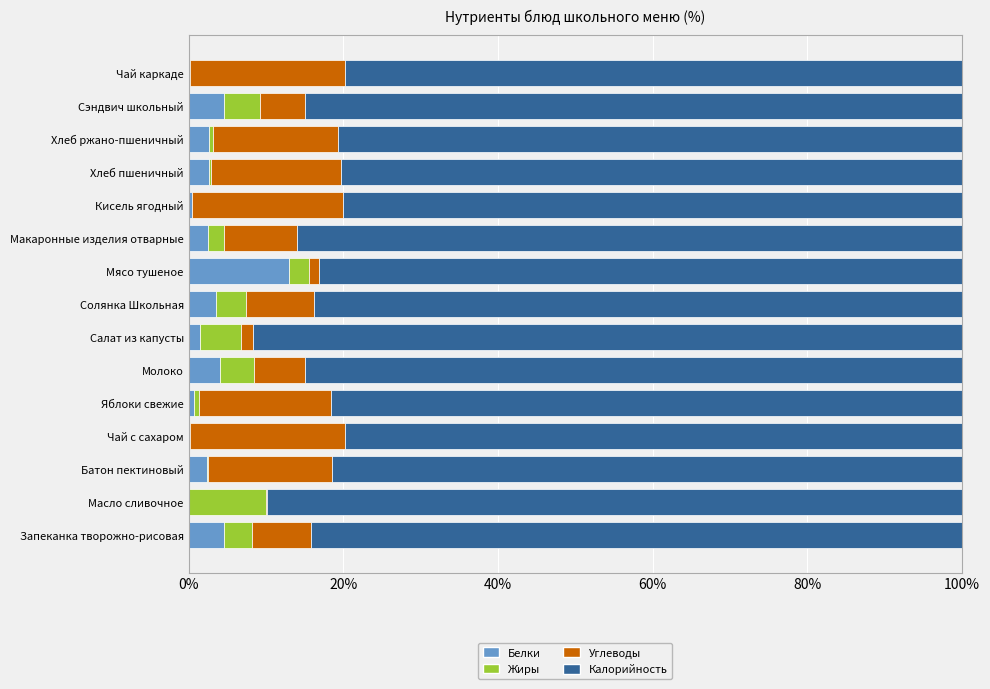

At which label does Белки reach its peak?

Мясо тушеное